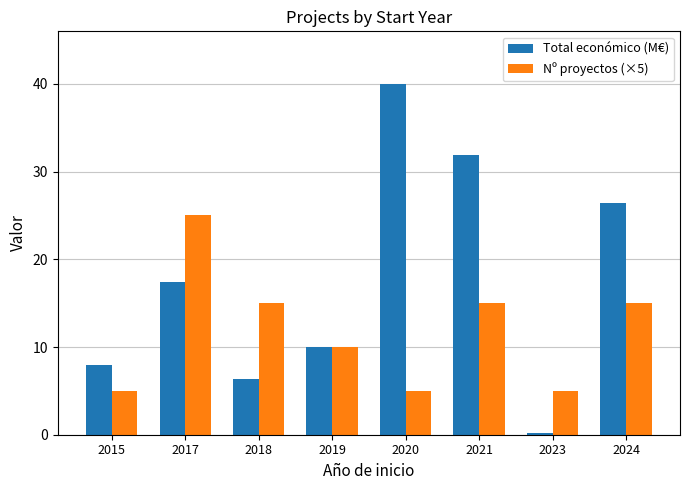

The value of Total económico (M€) at 2021 is 45.3. True or false?

False